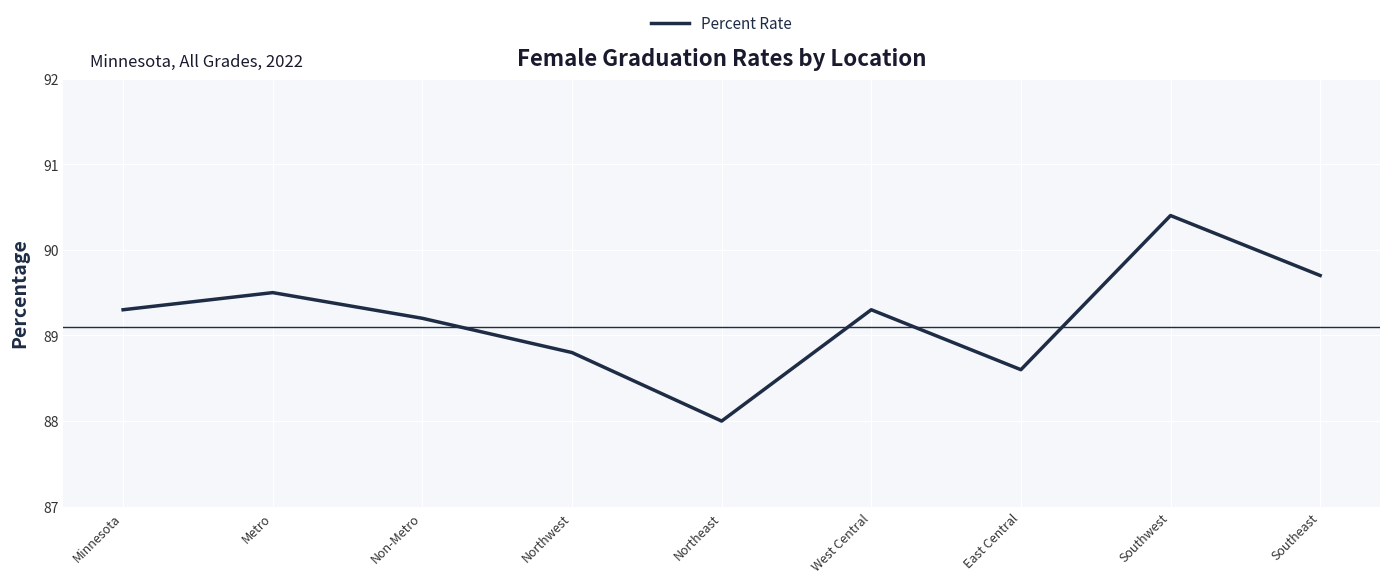

What value does the data have at West Central?

89.3